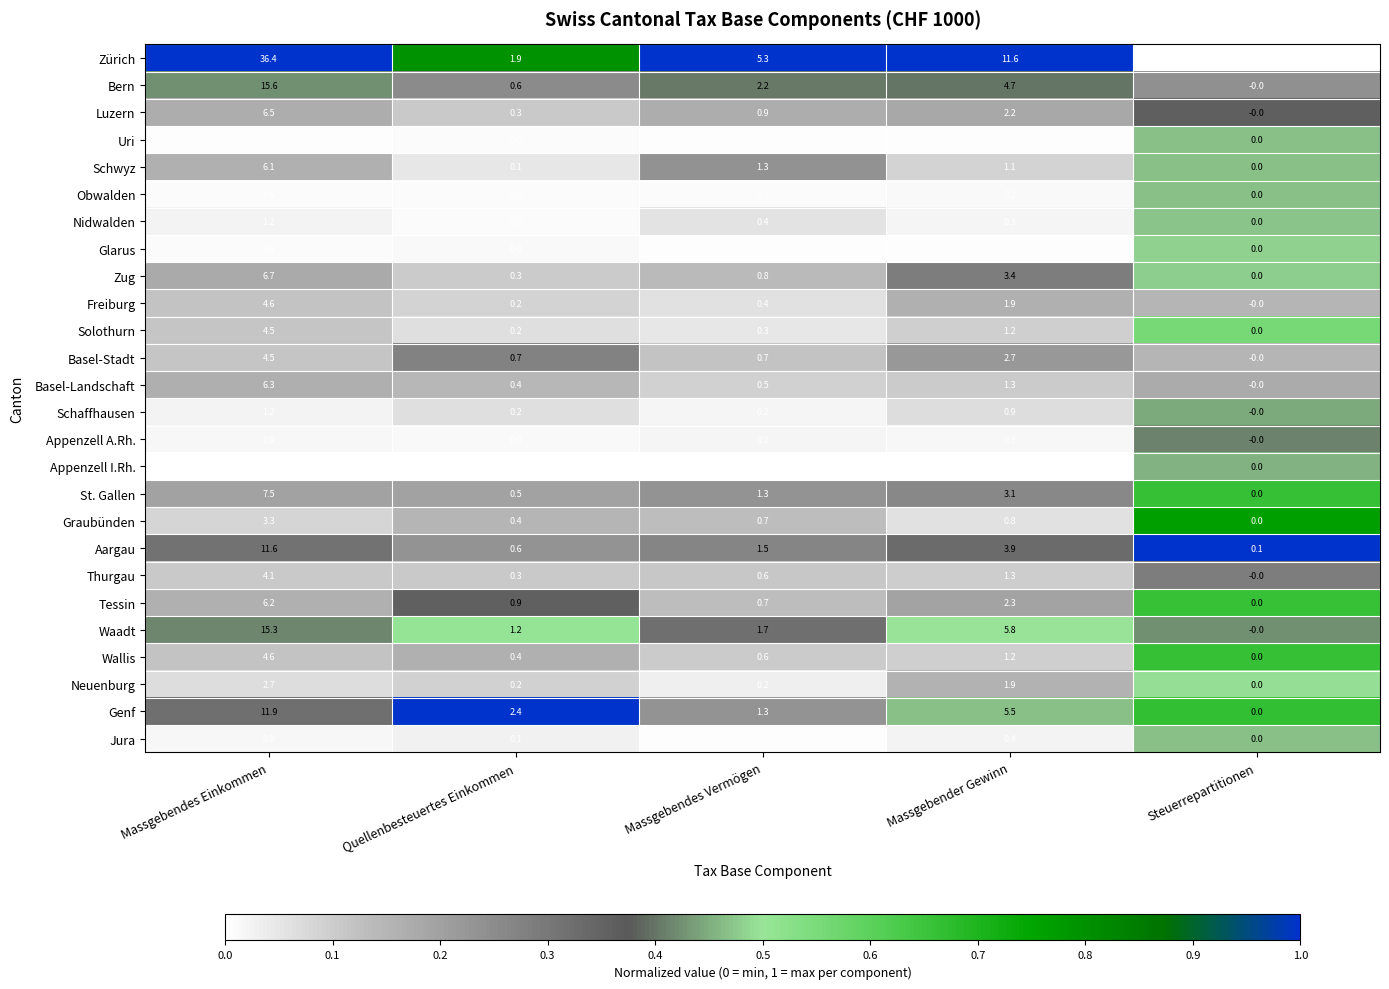

At which category is the sum across all series the highest?

Massgebendes Einkommen